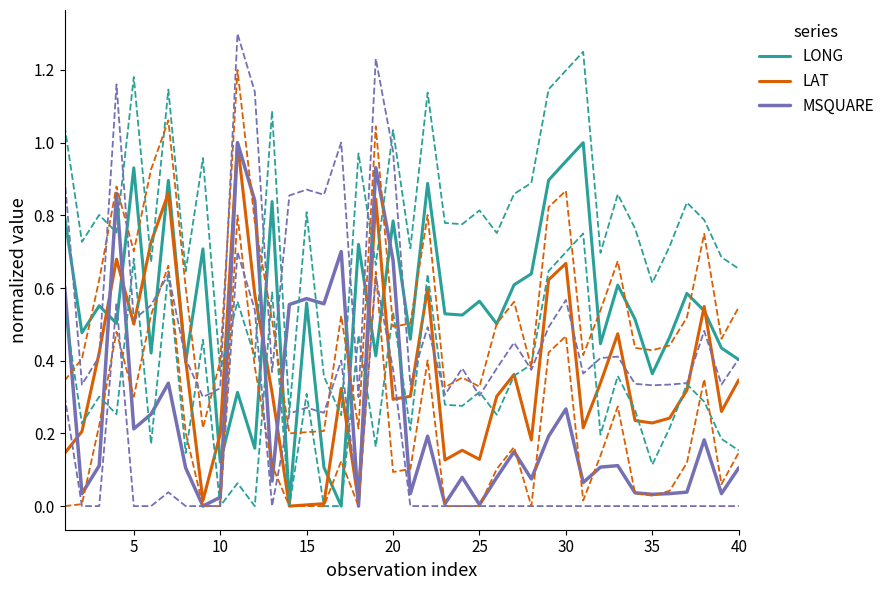

Is this an area chart (filled region under the line)?

No